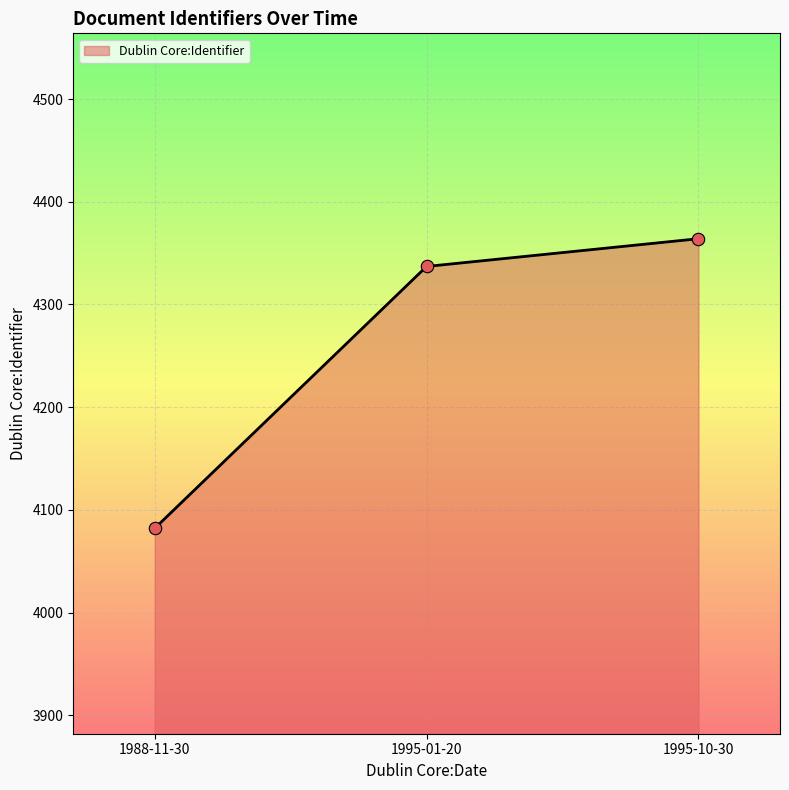

Which has a higher value, 1988-11-30 or 1995-01-20?

1995-01-20